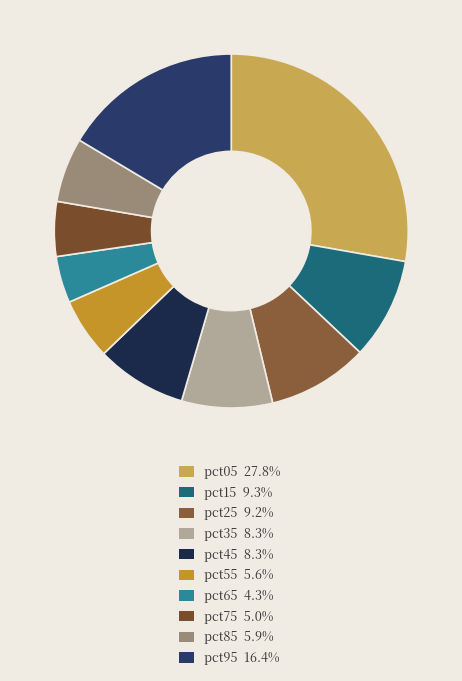

How many slices are in this pie chart?

10